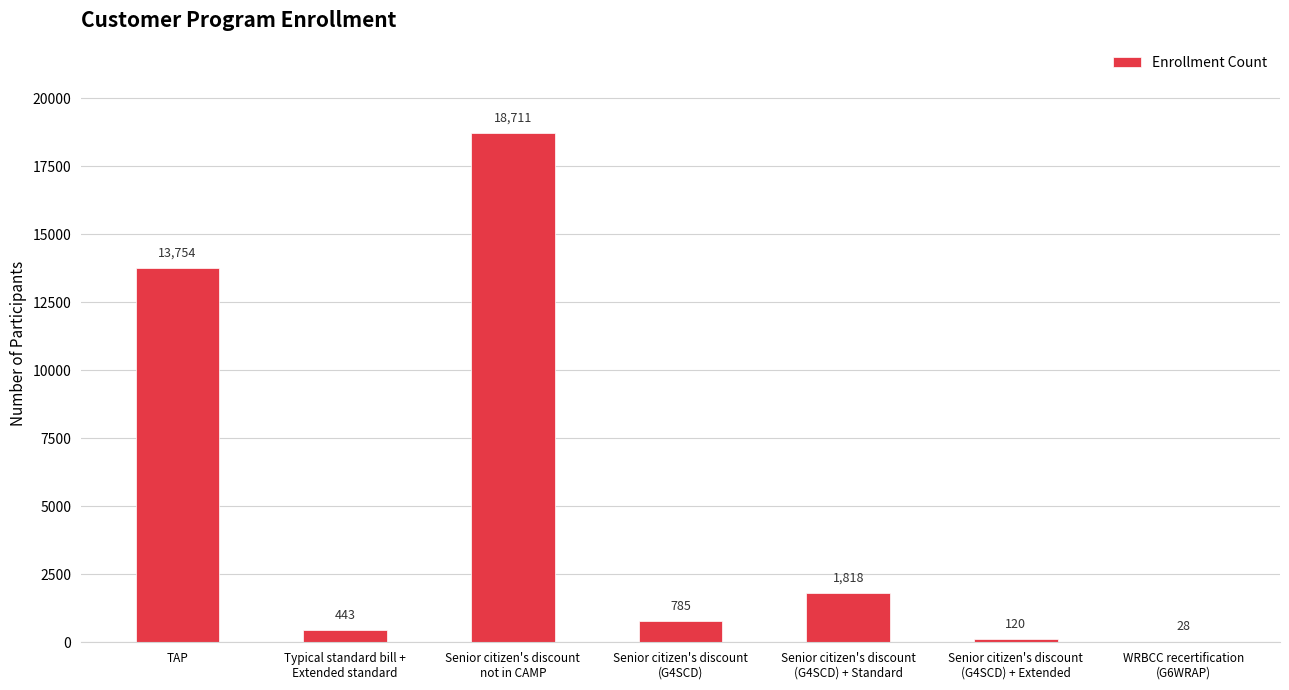

What is the greatest value displayed?

18711